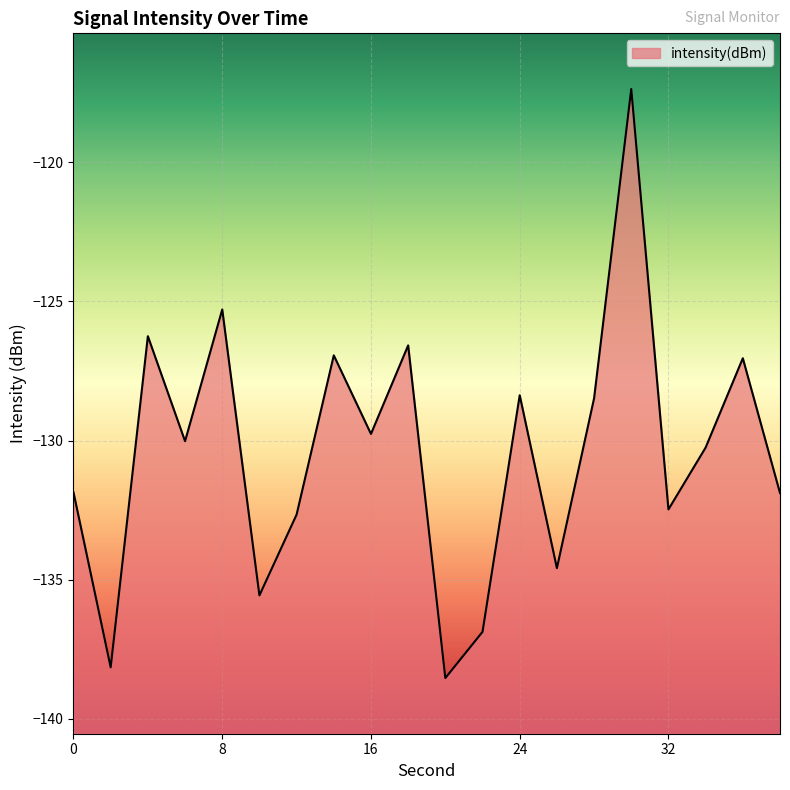

At which category does the data reach its first local peak?

4